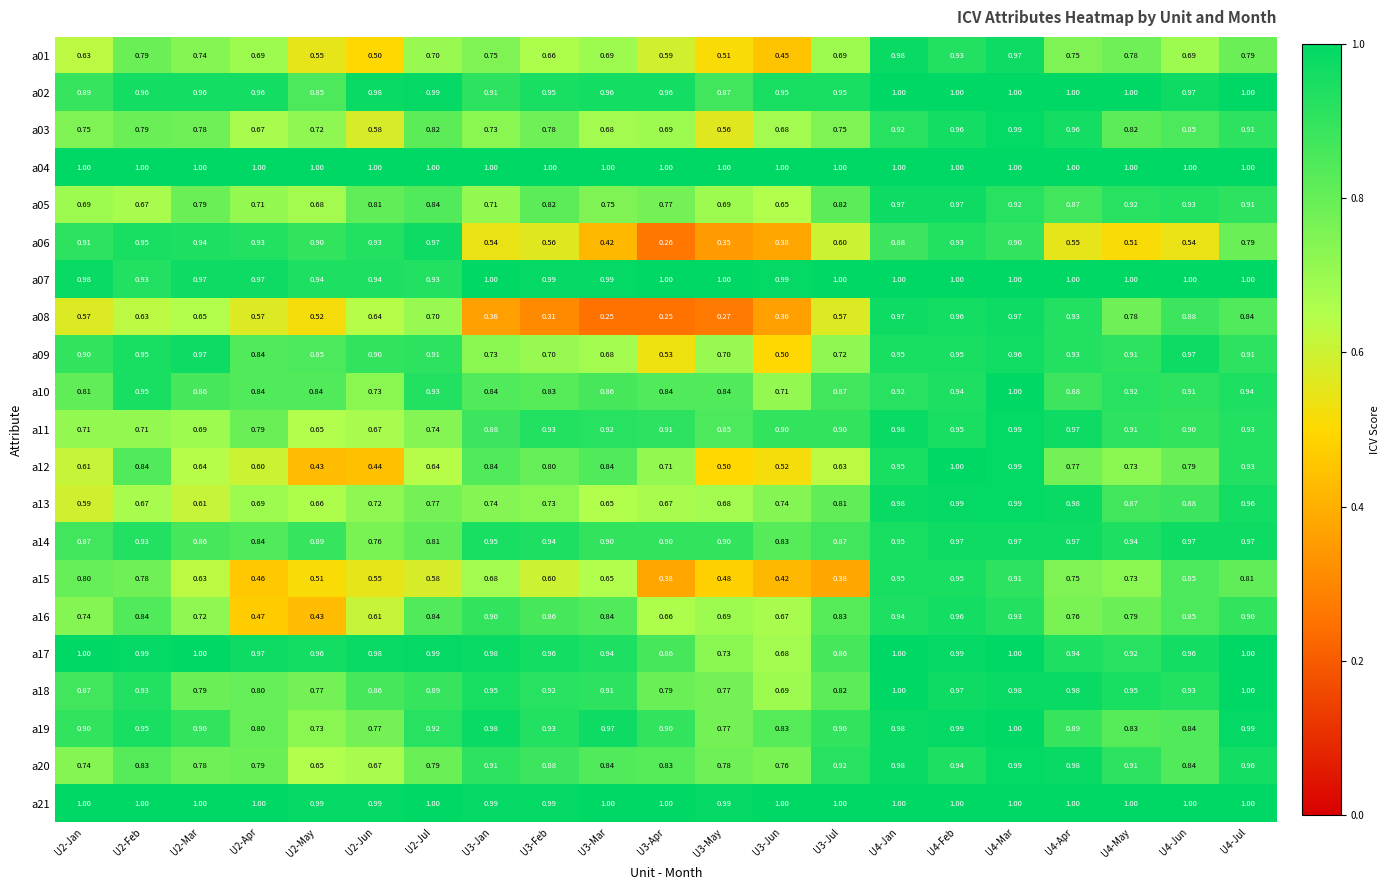

Is the value of a20 at U4-Jan greater than the value of a21 at U3-May?

No